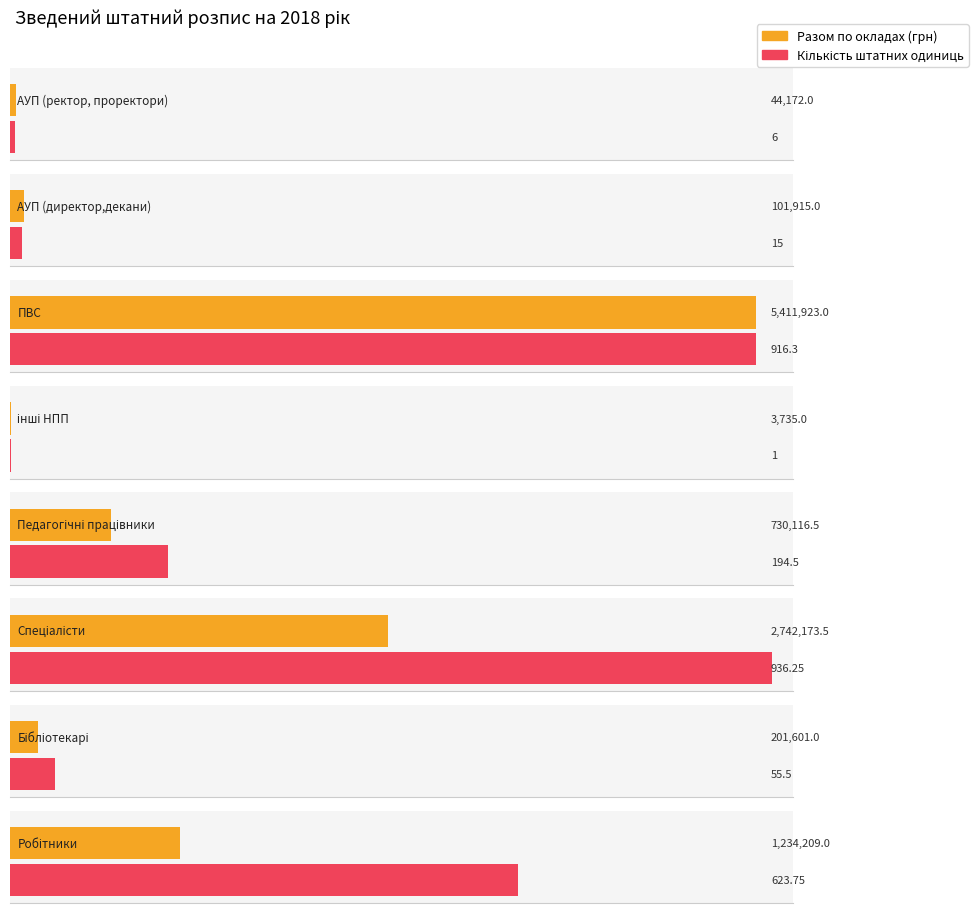

Which has a higher value, Бібліотекарі or інші НПП?

Бібліотекарі